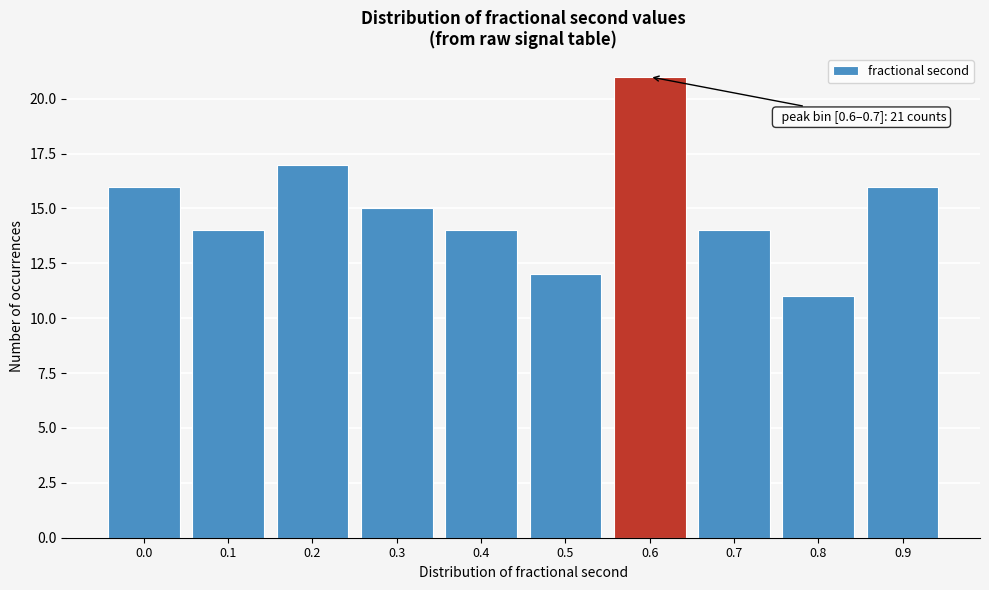

Reading left to right, list all the values displayed in this chart.

0.0=16	0.1=14	0.2=17	0.3=15	0.4=14	0.5=12	0.6=21	0.7=14	0.8=11	0.9=16